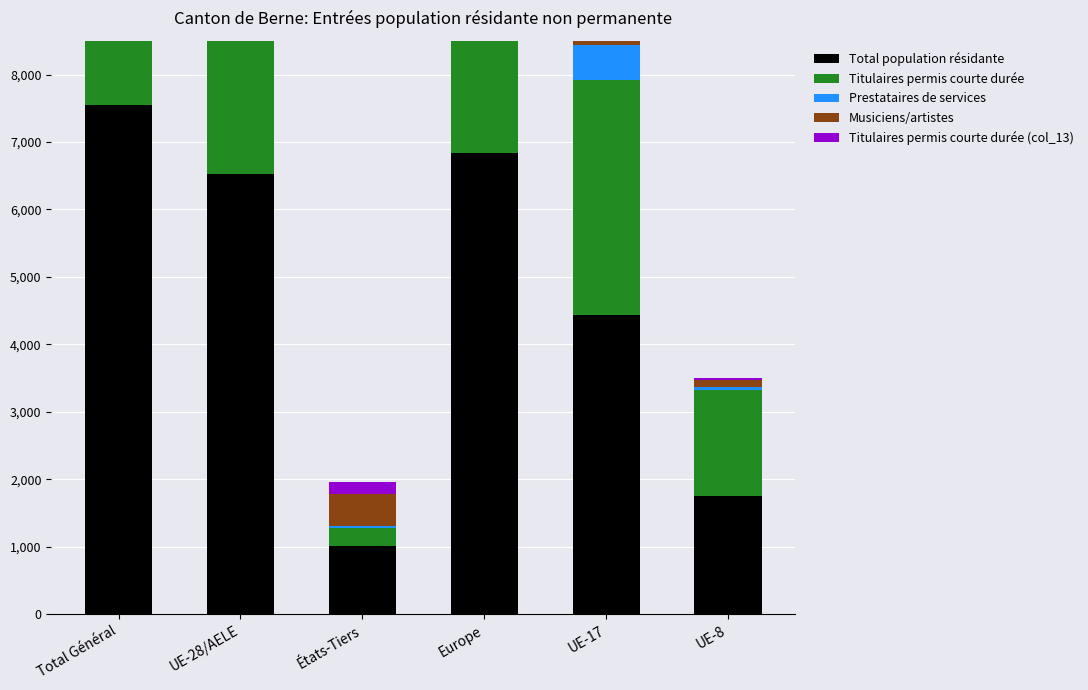

What is the label of the 1st bar from the right?

UE-8